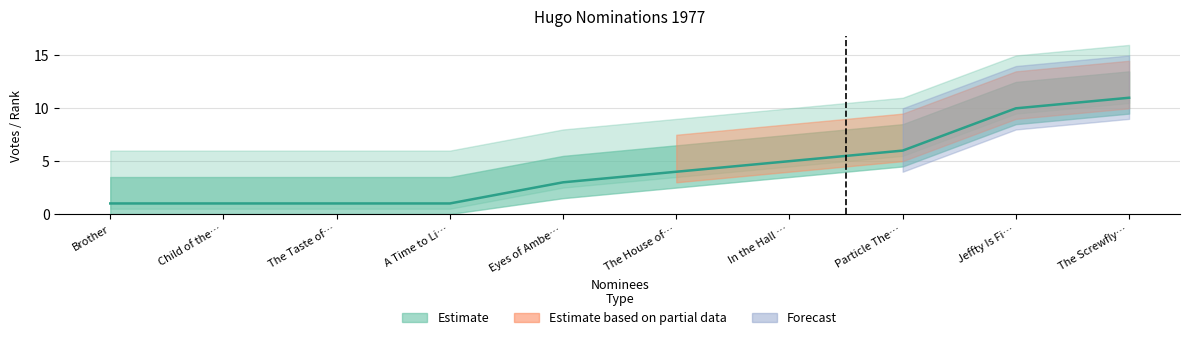

What position from the left is The House of…?

6